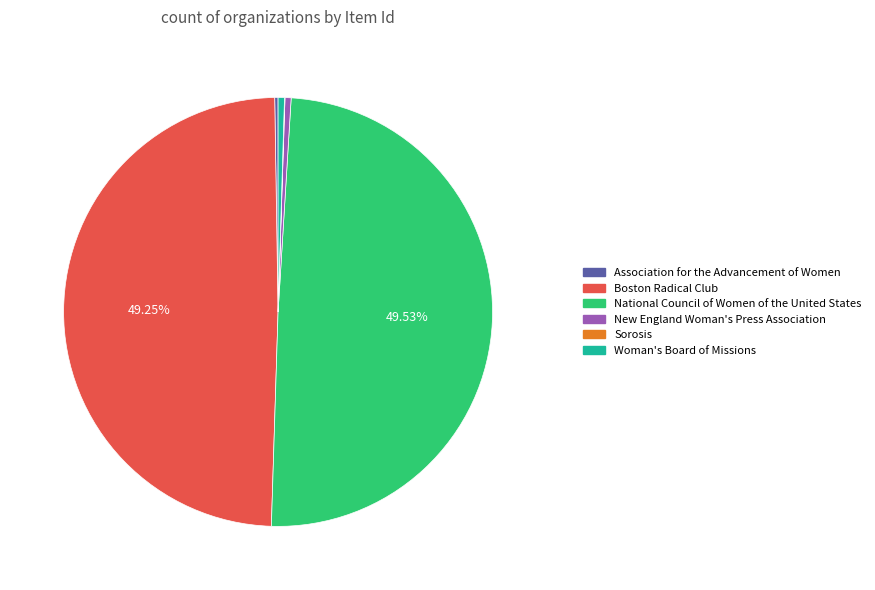

Approximately how many times larger is the value at Boston Radical Club compared to National Council of Women of the United States?

1.0